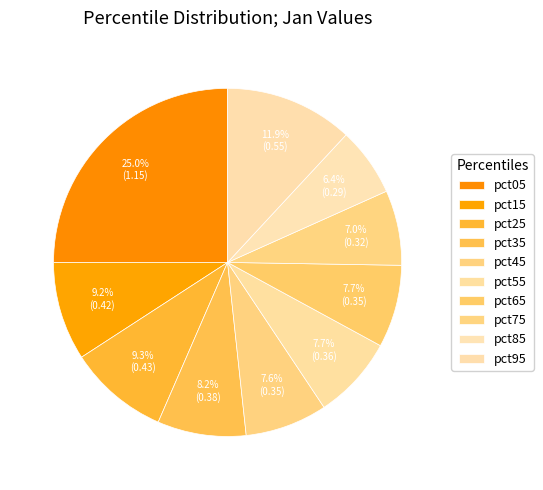

To the nearest percent, what is the difference between the largest and smallest slice percentages?

19%